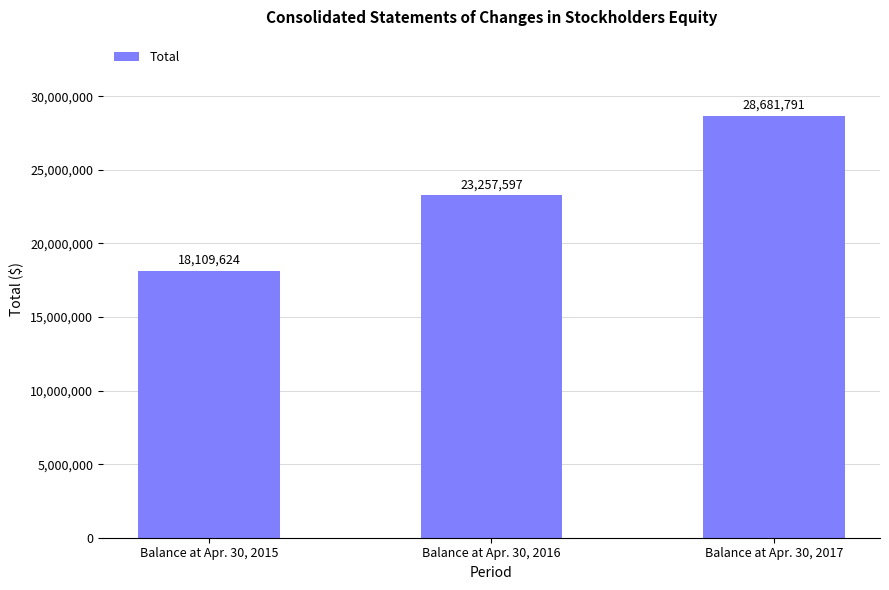

What is the sum of all values?

70049012